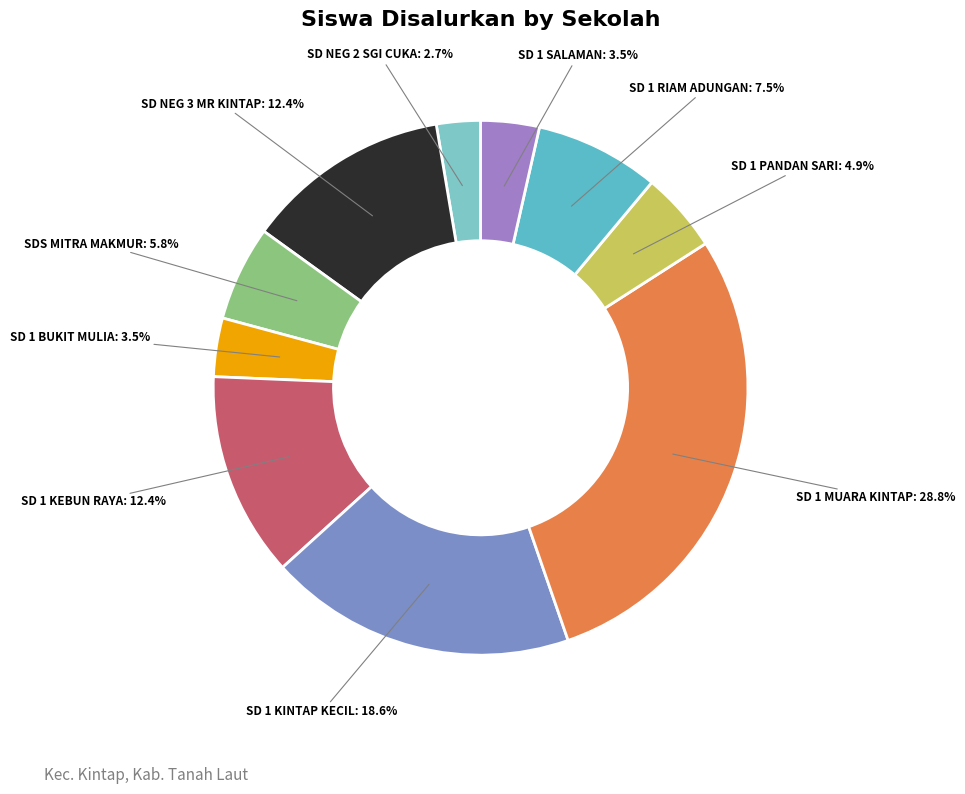

Is there a majority slice in this chart?

No